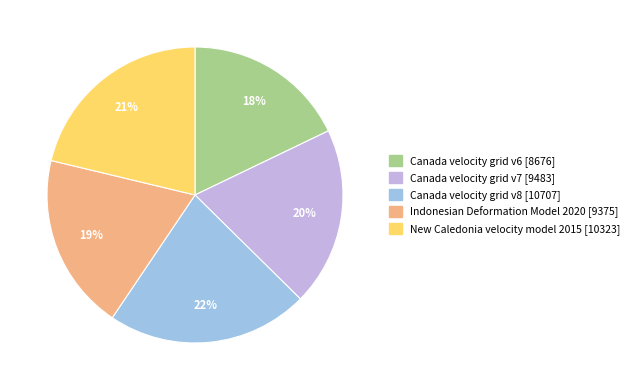

Which category has the biggest portion of the pie?

Canada velocity grid v8